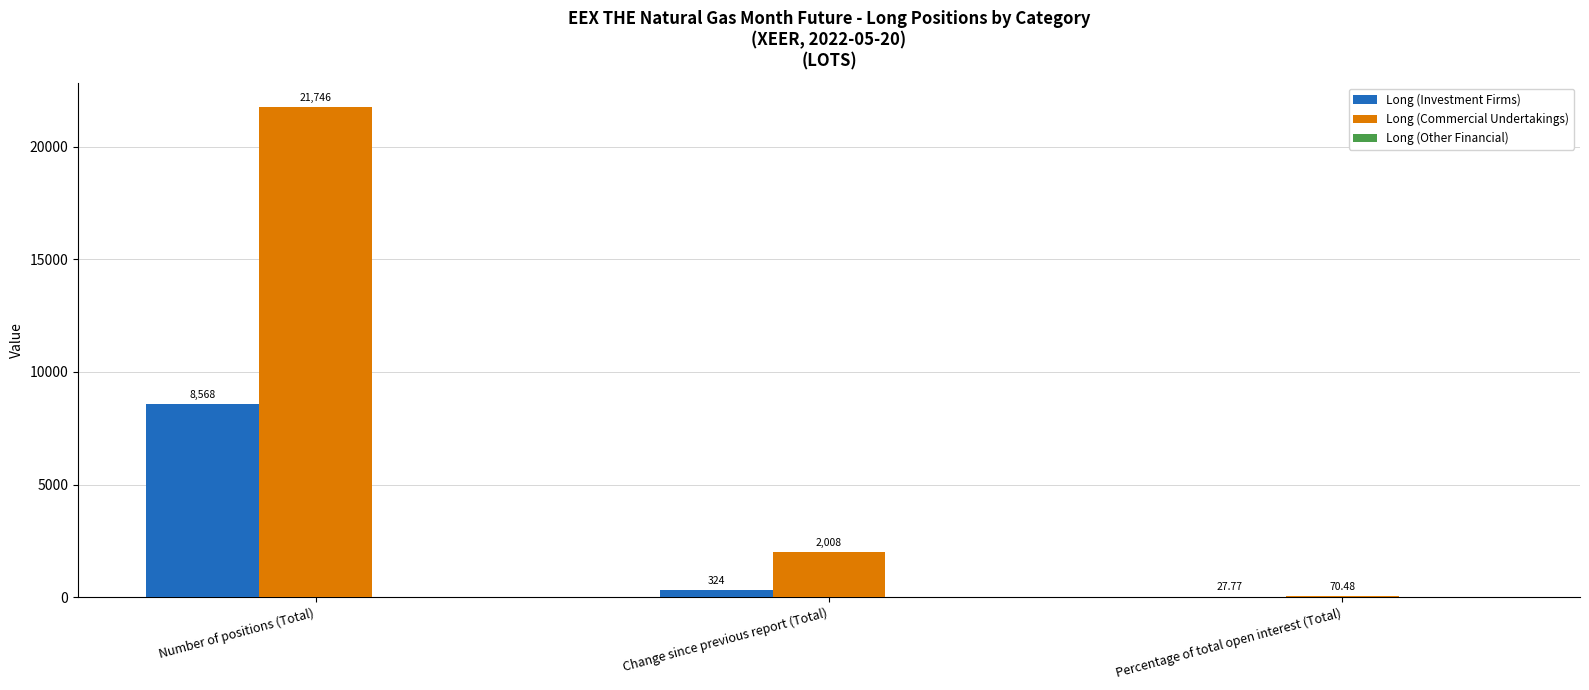

At which label does Long (Investment Firms) first exceed 324?

Number of positions (Total)